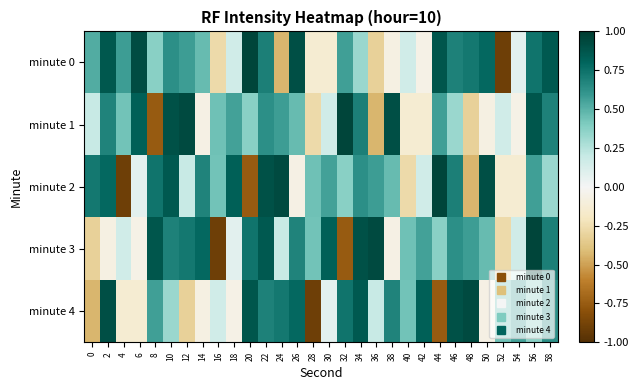

What is the total value across all series at 58?

3.2